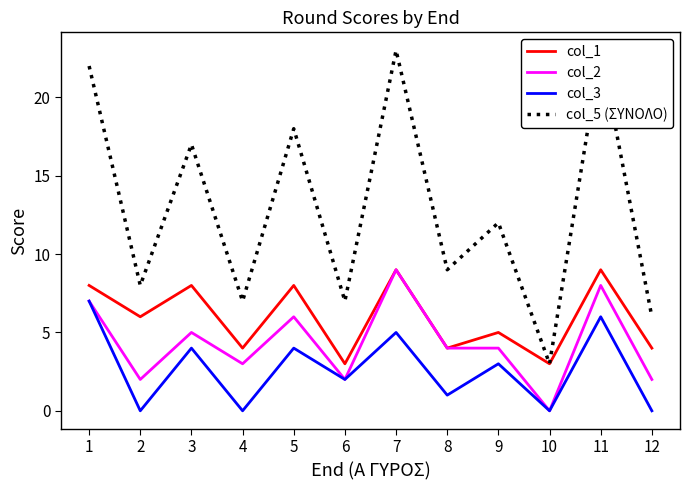

What are all the series names shown in the legend?

col_1, col_2, col_3, col_5 (ΣΥΝΟΛΟ)